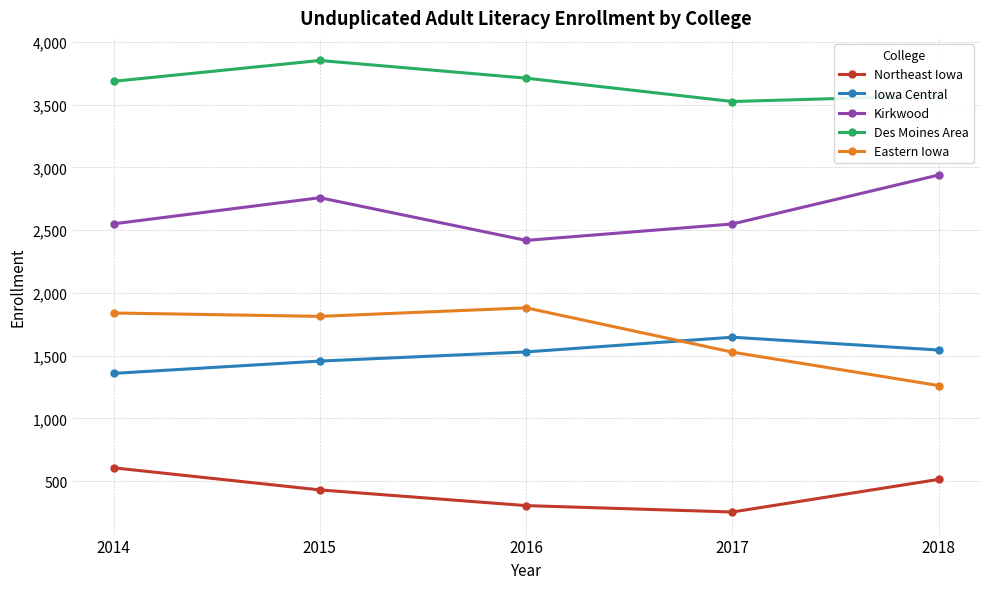

True or false: Kirkwood and Northeast Iowa cross at least once.

False